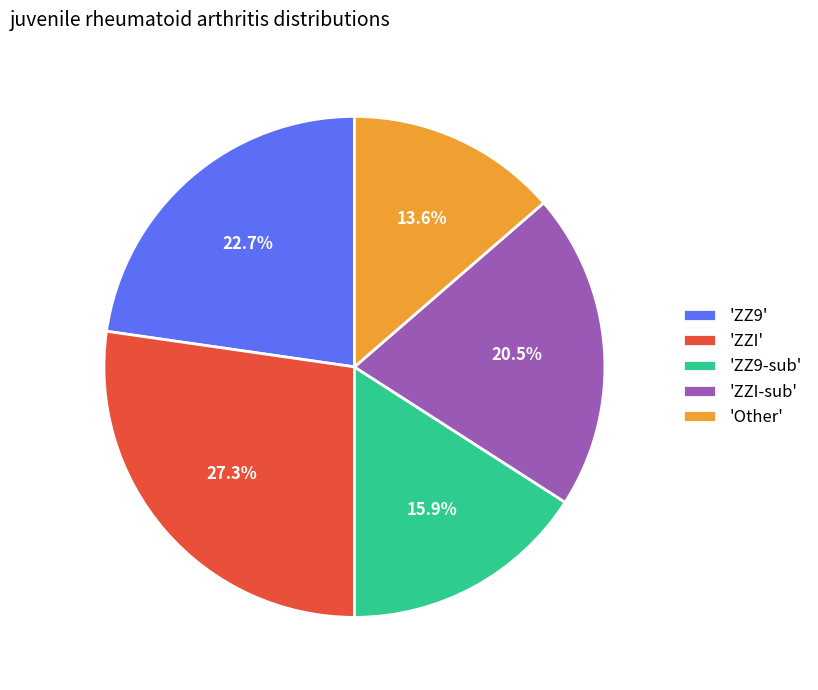

Does any single category account for the majority?

No